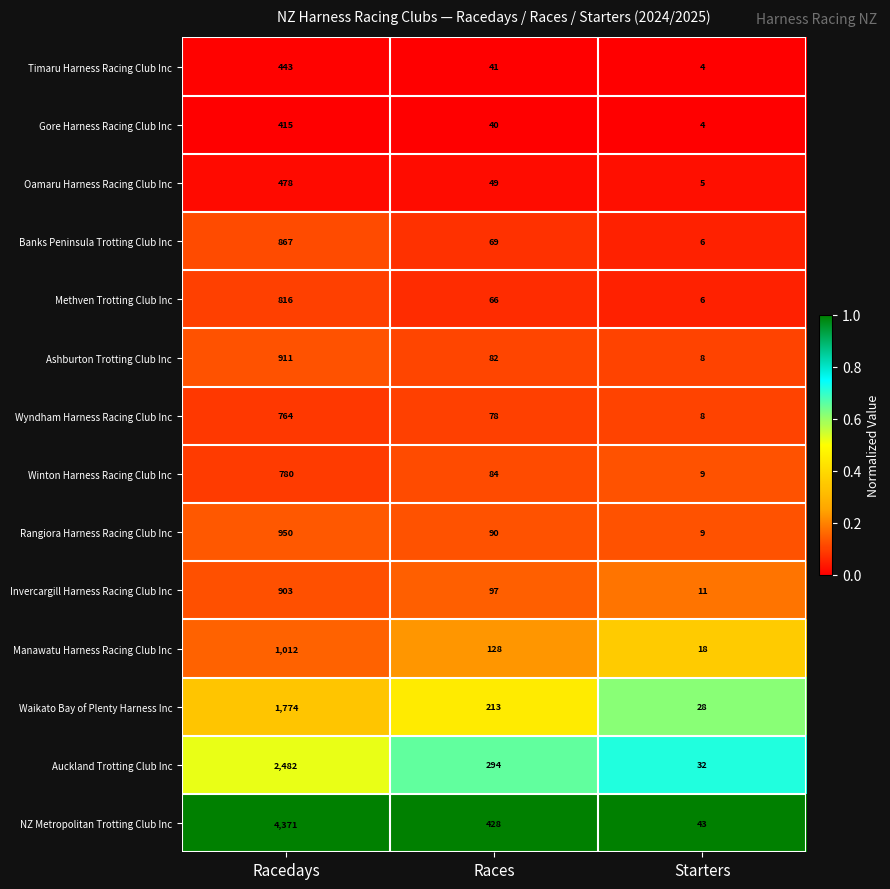

What is the total value across all series at Racedays?

16966